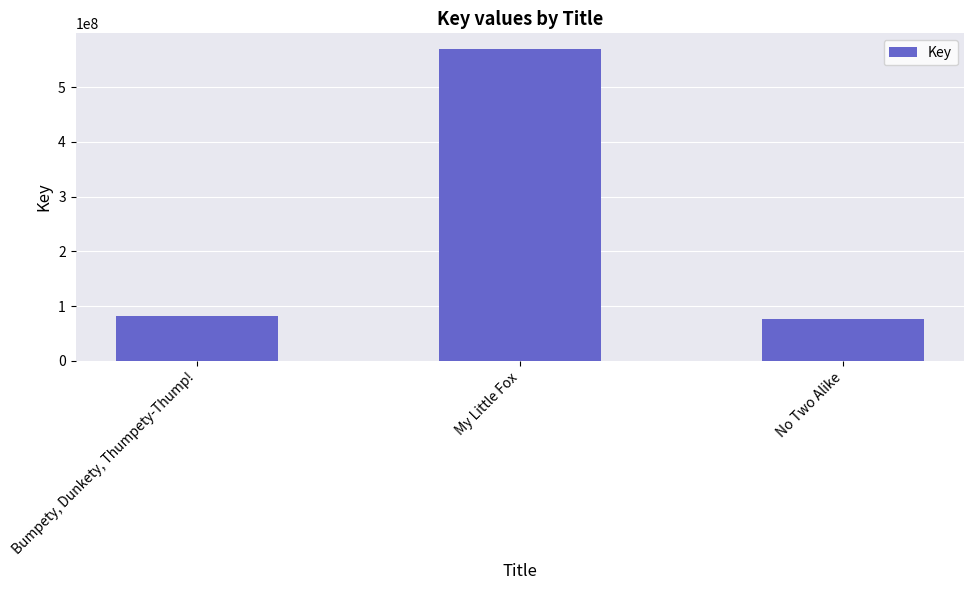

What is the greatest value displayed?

569805514